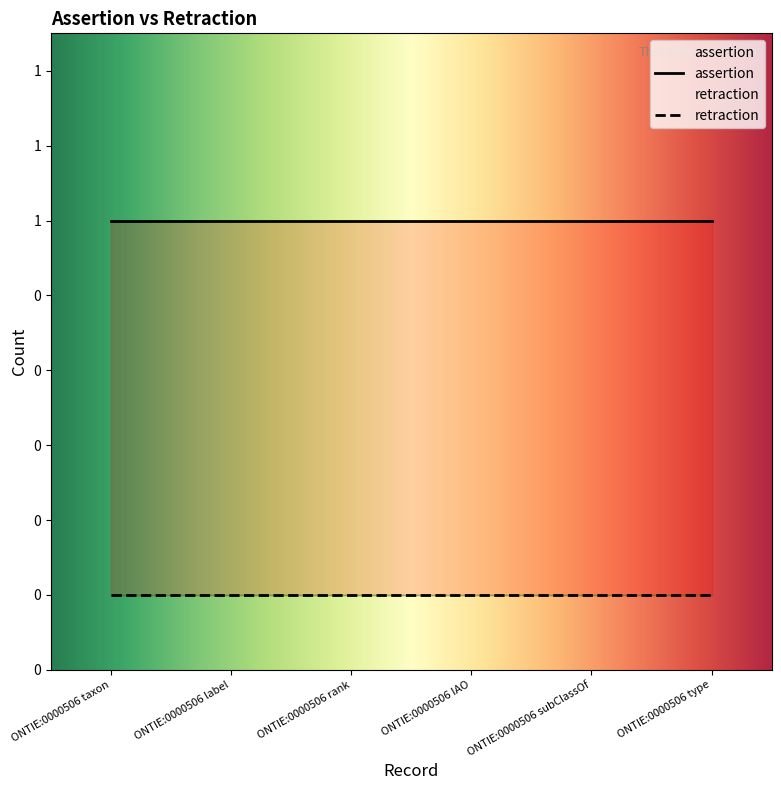

True or false: retraction and assertion intersect in this chart.

False